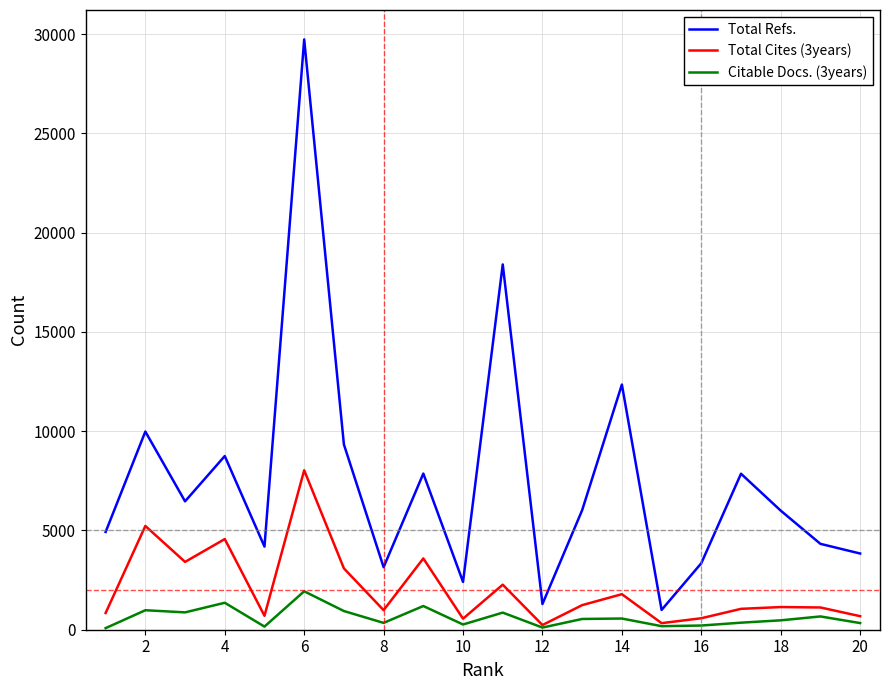

What is the smallest value displayed?

80